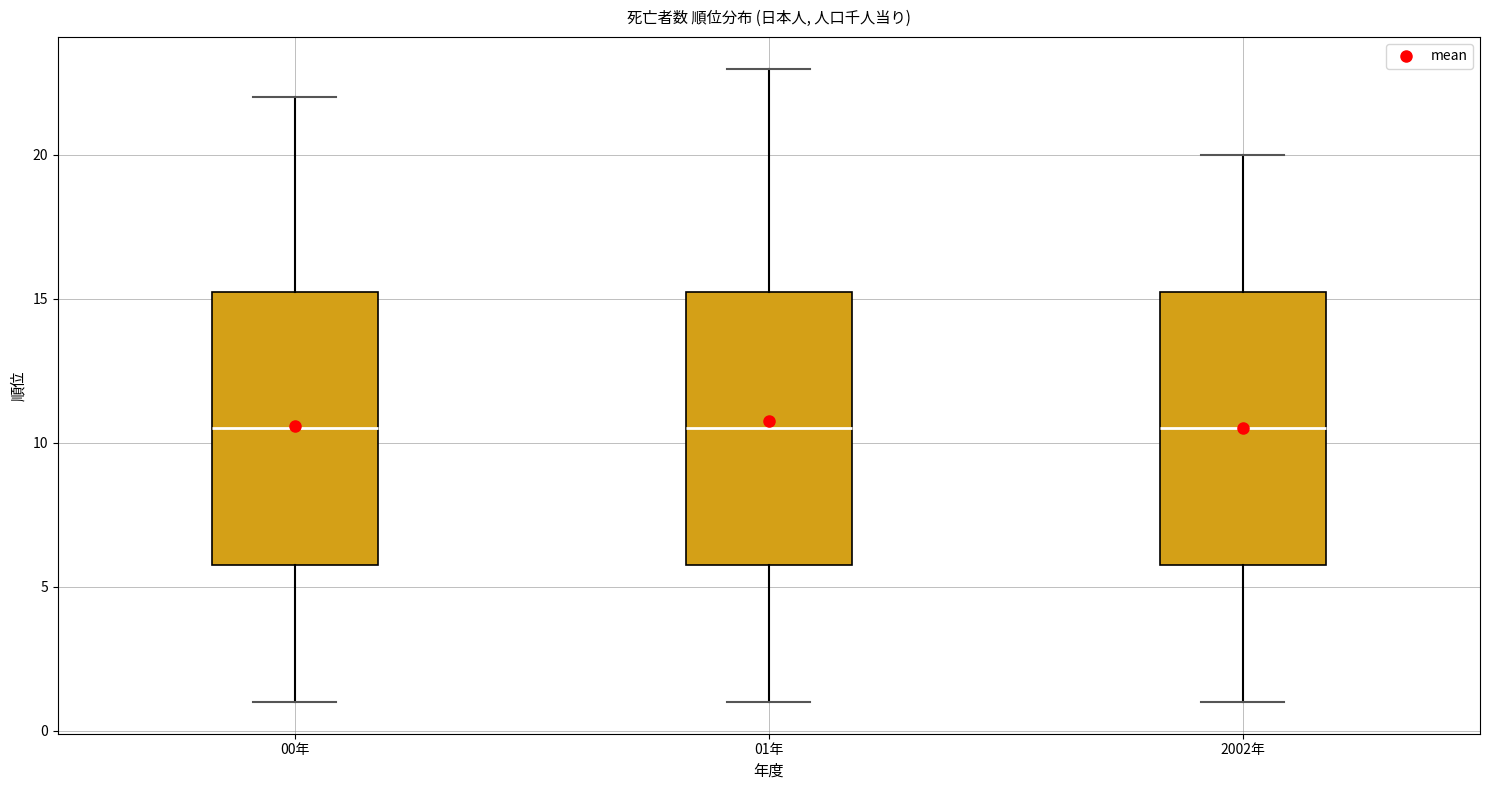

Reading left to right, read every box against the y-axis: the position of its median line, the range the box covers, and the ends of its whiskers. The values are not printed on the chart, so give them approximately, as read against the axis.

00年: median 10.5, box 6.0 to 15.5, whiskers 1.0 to 22.0
01年: median 10.5, box 6.0 to 15.5, whiskers 1.0 to 23.0
2002年: median 10.5, box 6.0 to 15.5, whiskers 1.0 to 20.0